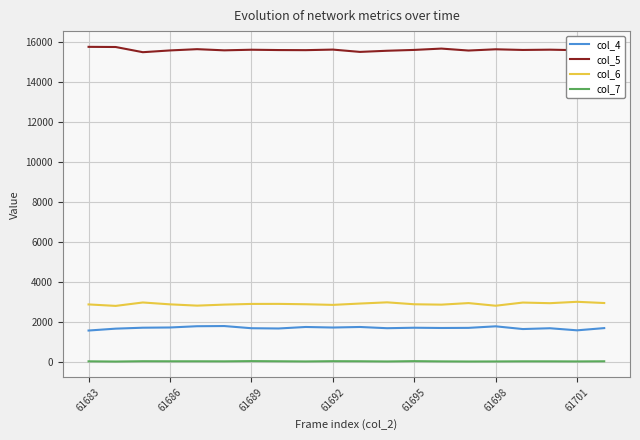

True or false: col_5 and col_7 cross at least once.

False